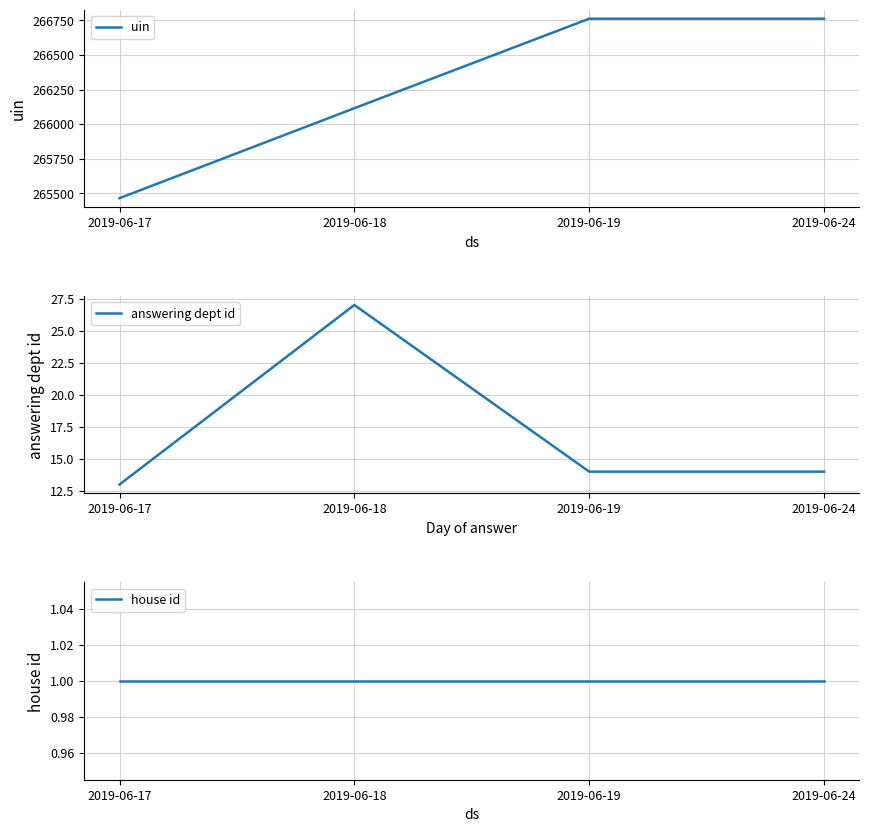

Reading left to right, list all the values displayed in this chart.

uin: 265465	266115	266762	266762
answering dept id: 13	27	14	14
house id: 1	1	1	1